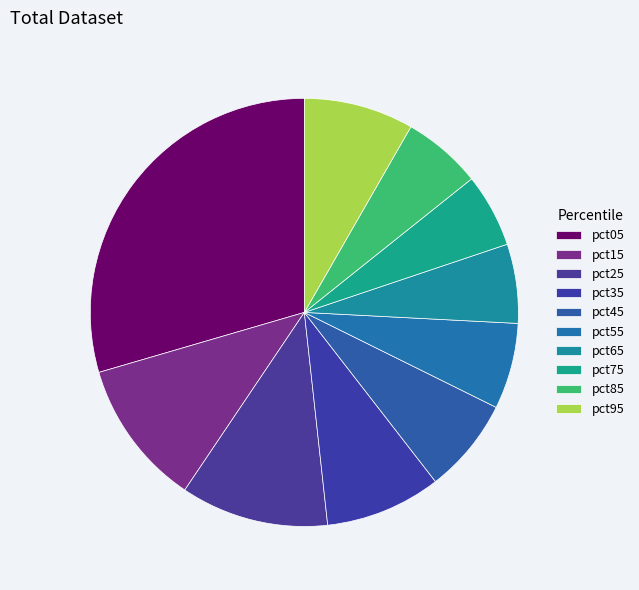

What percentage is NOT represented by pct25?

88.8%